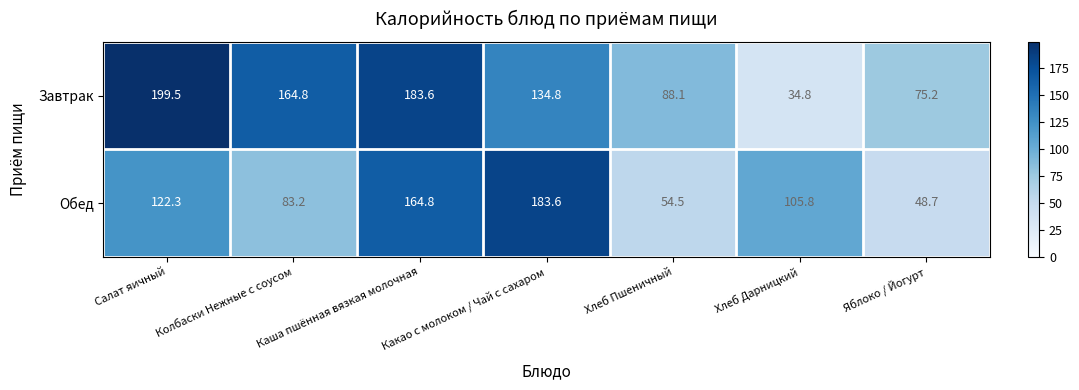

Between Салат яичный and Яблоко / Йогурт, which series saw the biggest shift?

Завтрак